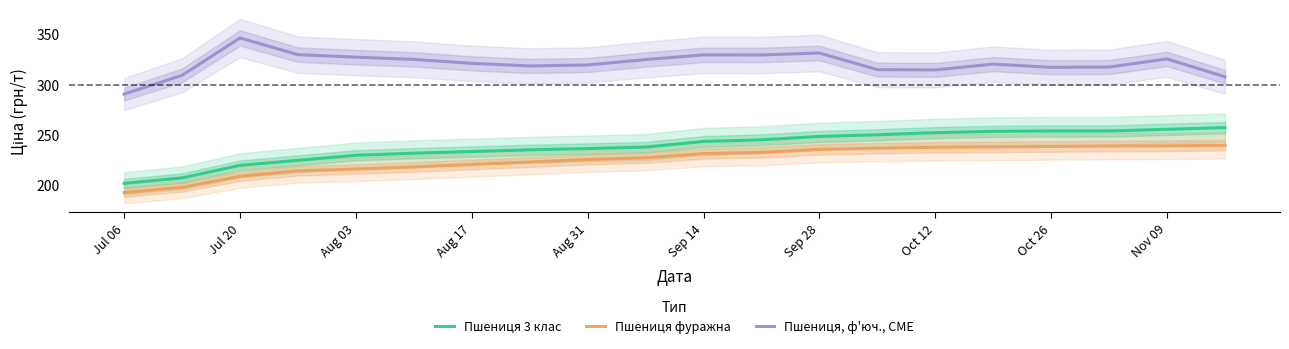

Reading right to left, extract all data points from this chart.

Пшениця 3 клас: 257.3	255.6	254.0	254.0	253.6	252.3	250.2	248.6	245.2	243.6	237.9	236.5	235.2	233.5	231.9	229.8	224.8	219.8	207.3	201.8
Пшениця фуражна: 239.8	239.2	239.0	238.6	238.1	237.7	236.9	235.6	232.7	231.4	227.3	225.6	223.1	220.6	218.1	216.0	214.3	208.9	197.9	192.7
Пшениця, ф'юч., CME: 307.9	325.7	317.6	317.3	320.5	314.7	315.0	331.6	329.7	329.7	325.0	319.7	318.7	321.3	325.2	327.5	330.0	346.6	309.4	290.7